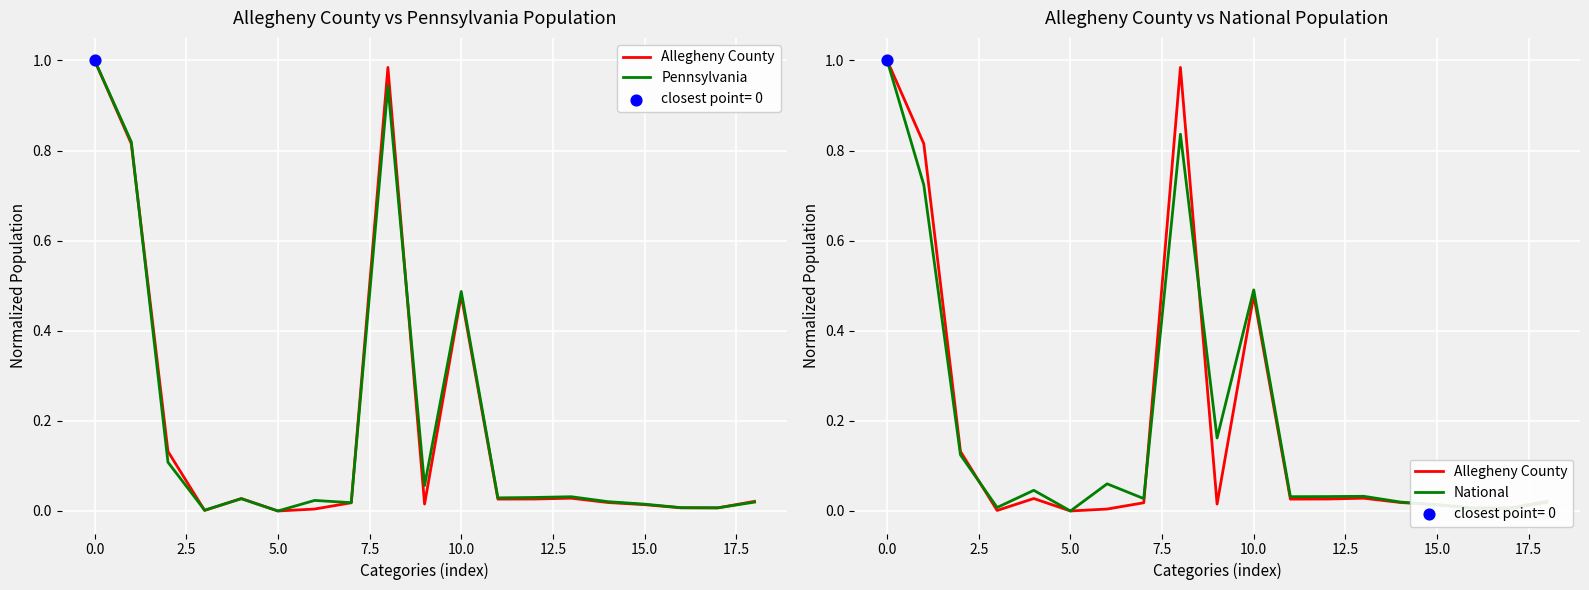

Which series contains the lowest Y value?

Allegheny County